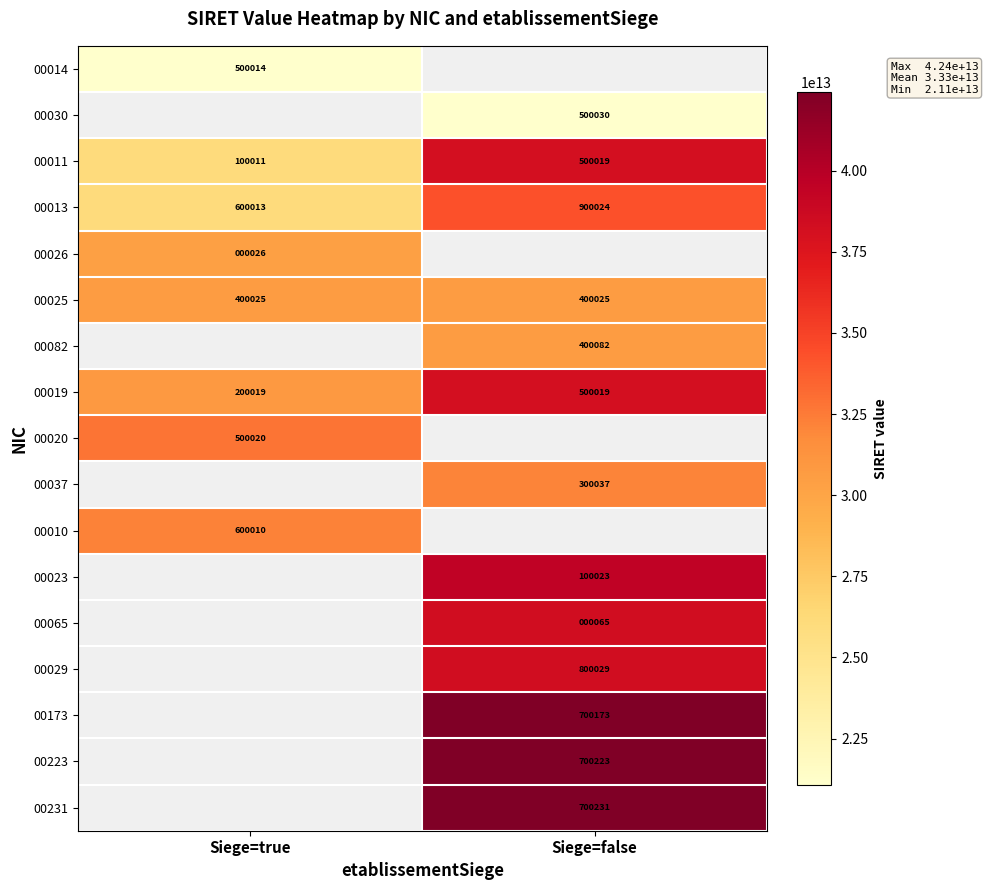

What is the approximate value of 00019 at Siege=true, to the nearest 100?

200000